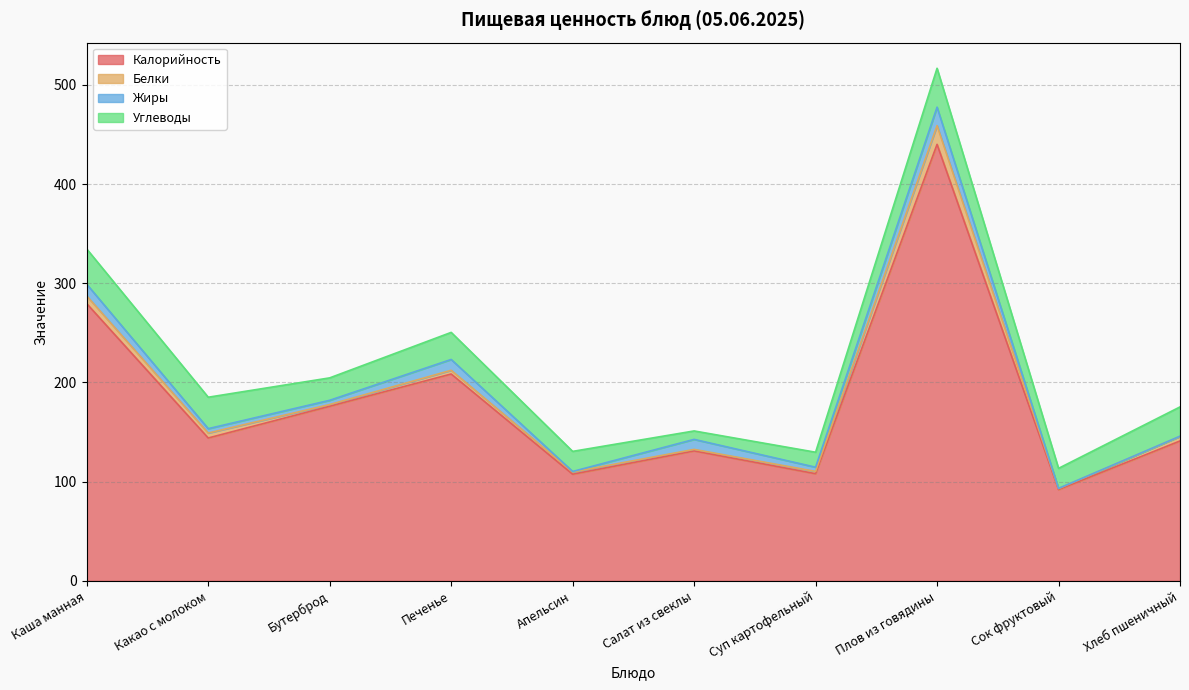

What is the difference between the maximum and minimum values in the Белки series?

17.9